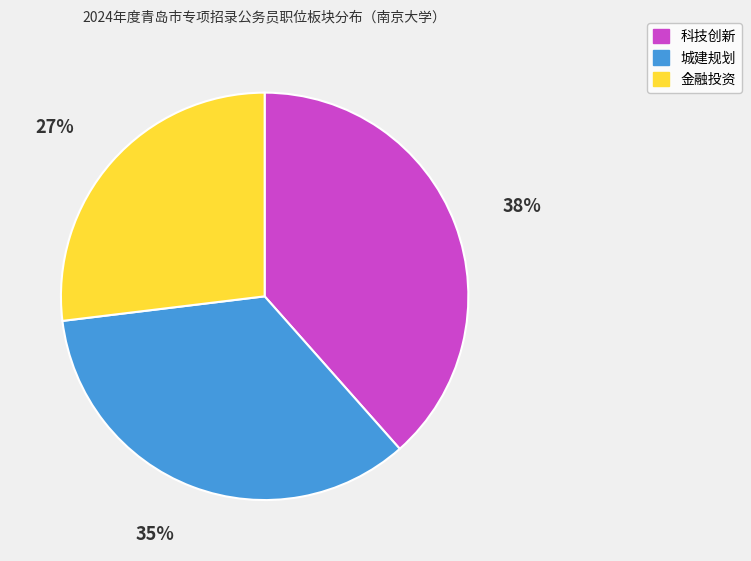

Which category has the biggest portion of the pie?

科技创新